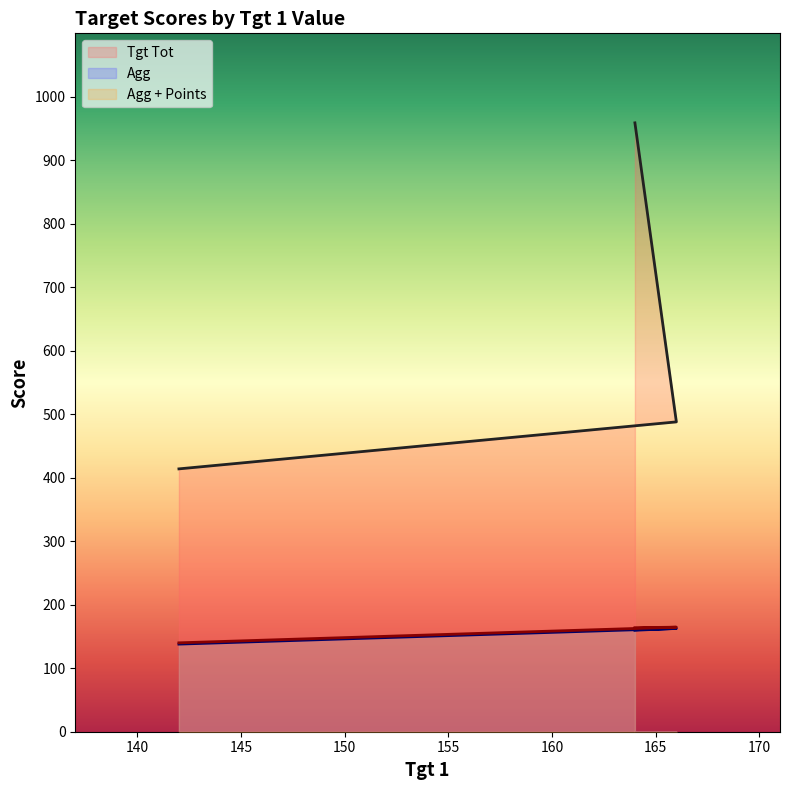

Count the number of data series in this chart.

3